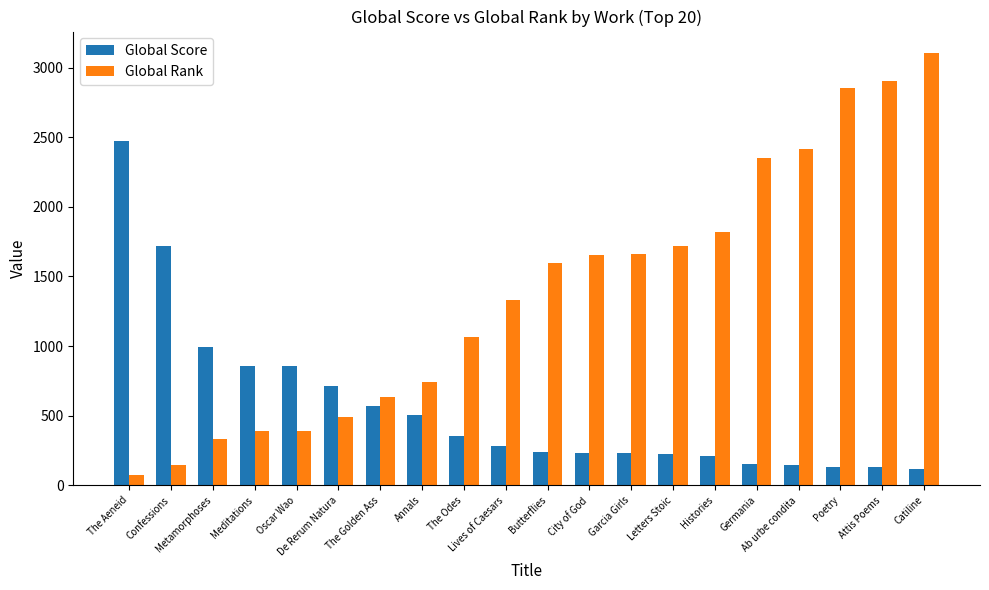

Is it true that Global Rank equals 3679 at Ab urbe condita?

False